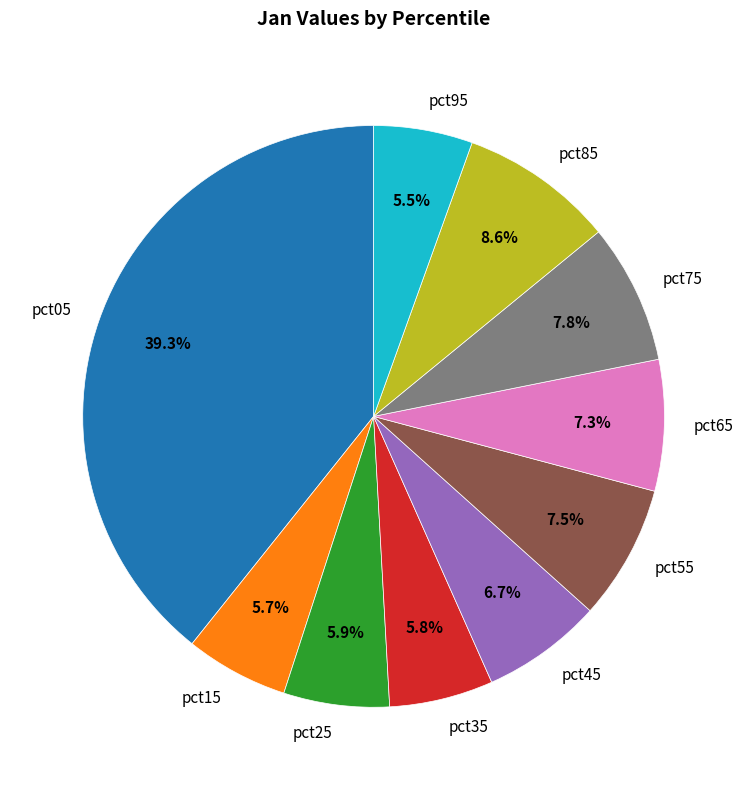

How many slices are in this pie chart?

10